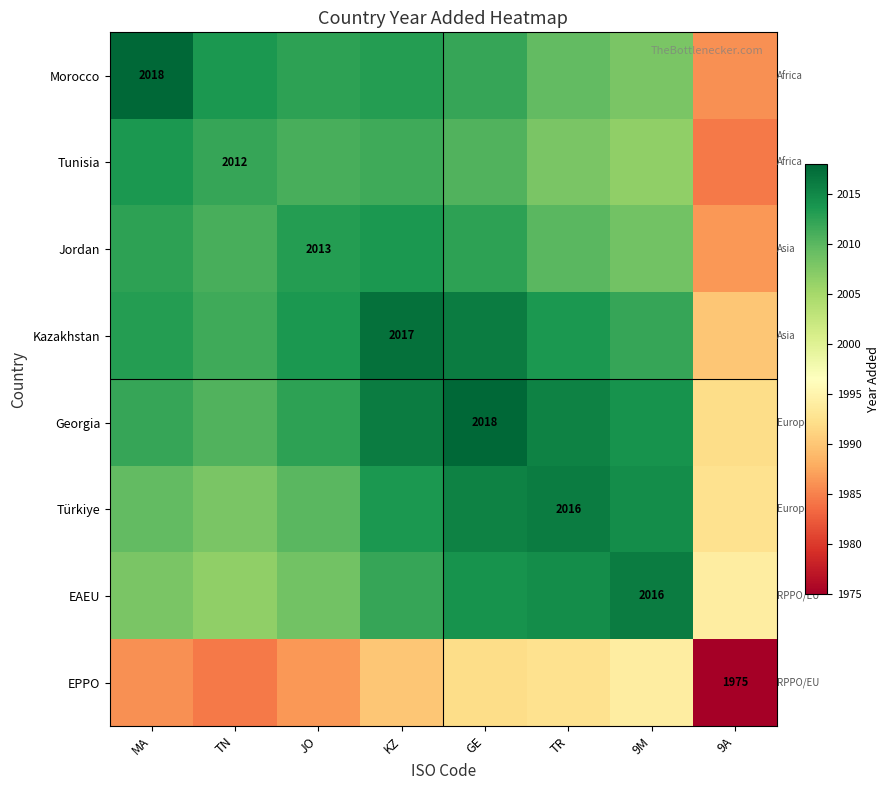

True or false: Morocco has a value of 2018.0 at MA.

True